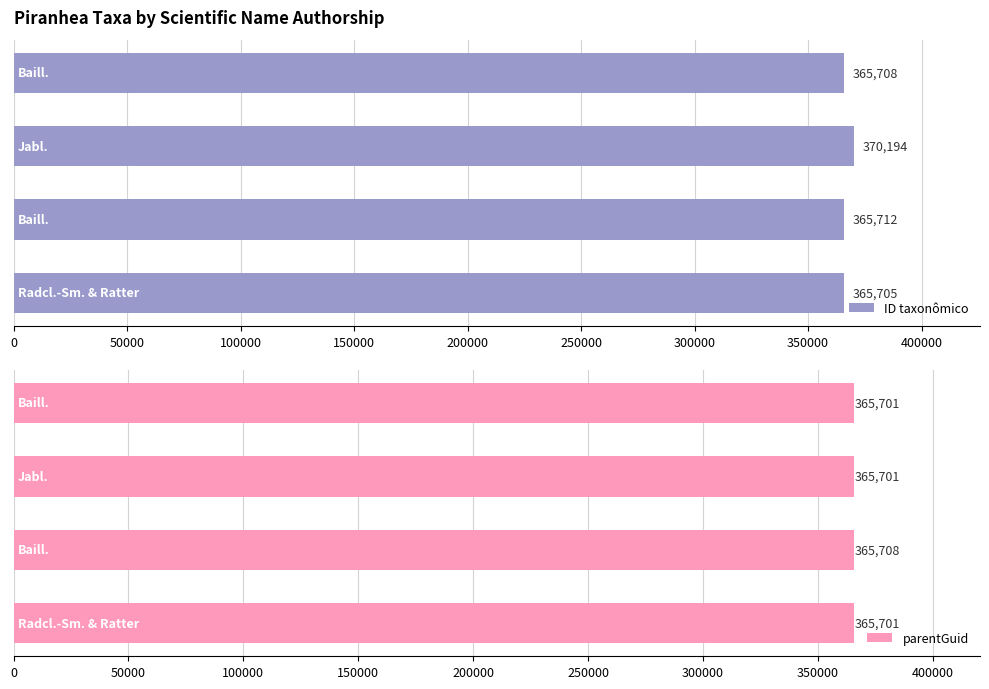

Reading left to right, what are all the values shown in this chart?

ID taxonômico: 0=365708	50000=370194	100000=365712	150000=365705
parentGuid: 0=365701	50000=365701	100000=365708	150000=365701